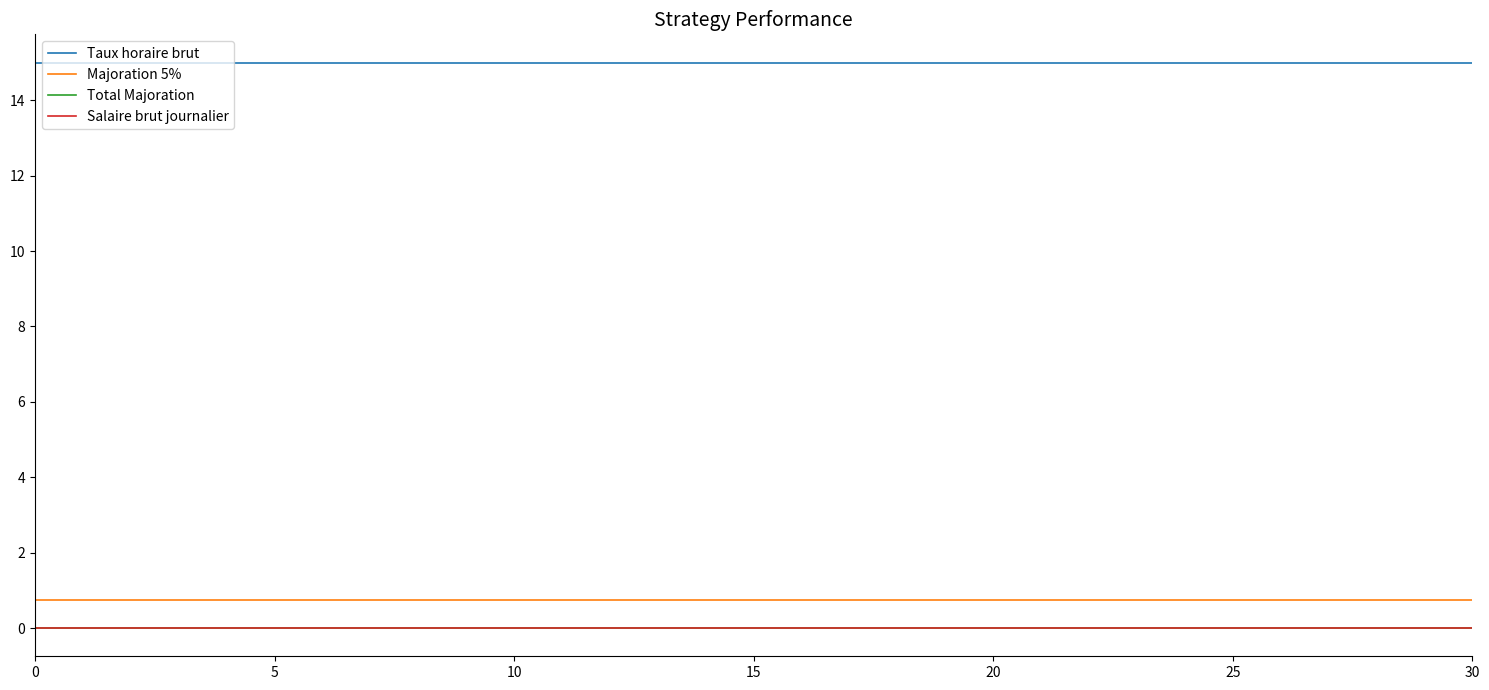

True or false: Taux horaire brut and Salaire brut journalier intersect in this chart.

False